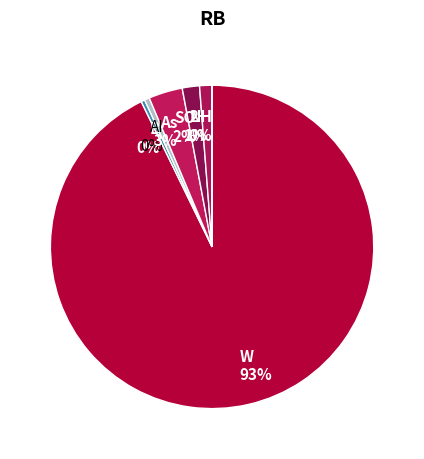

To the nearest percent, what is the average slice percentage?

14%